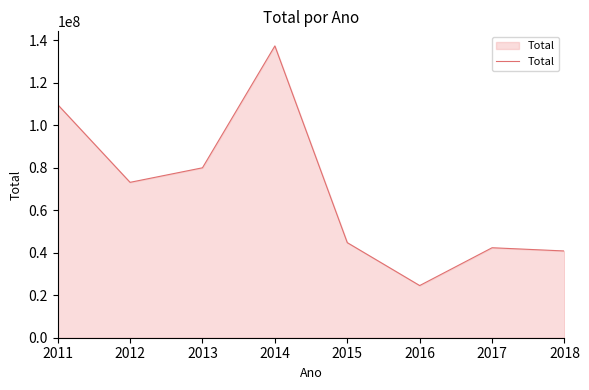

The value at 2011 is 109769224.6. True or false?

True